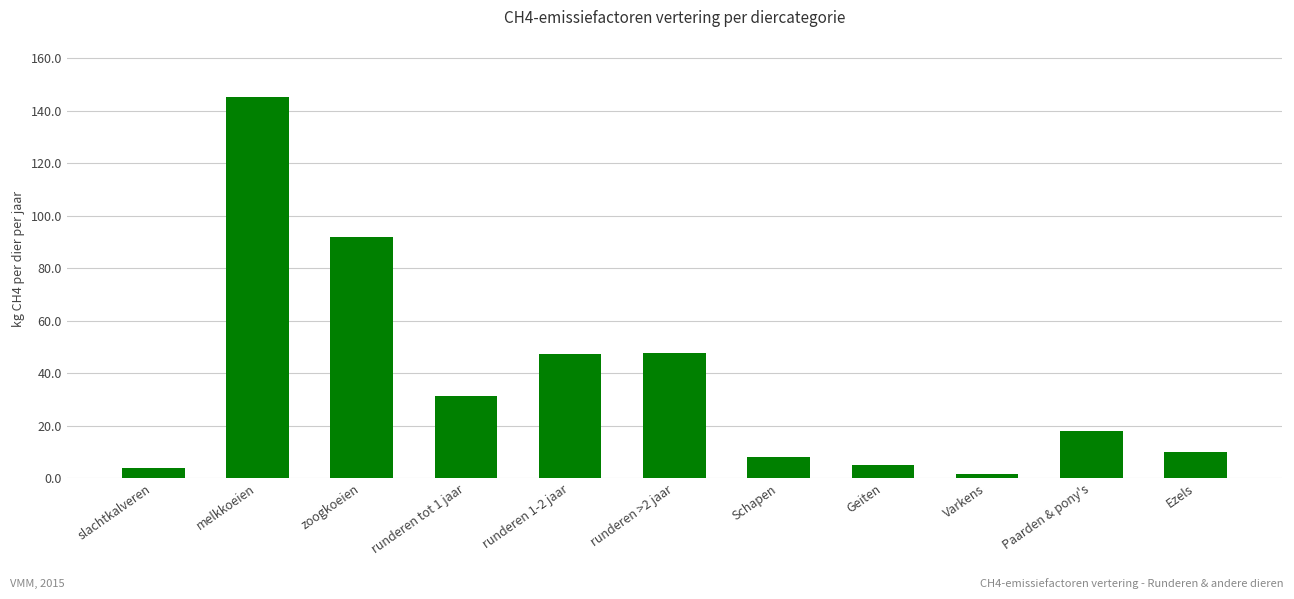

What is the sum of all values?

410.0